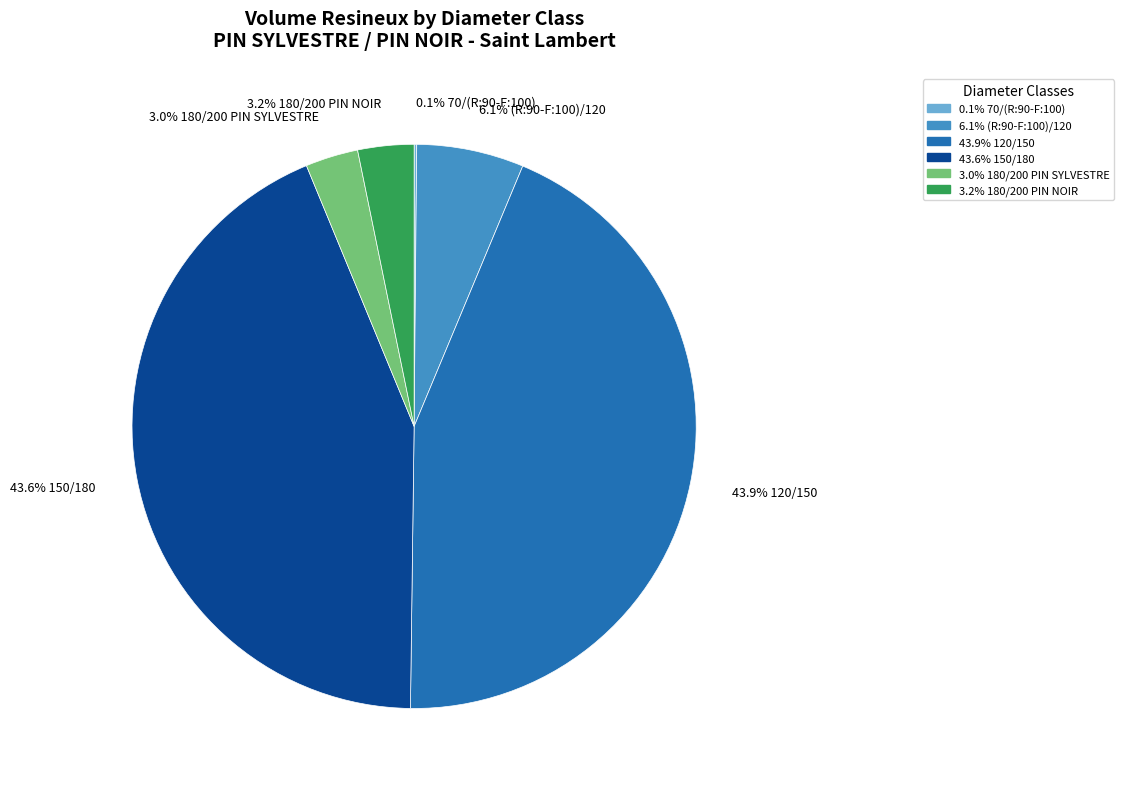

Is there any slice that represents more than half of the pie?

No